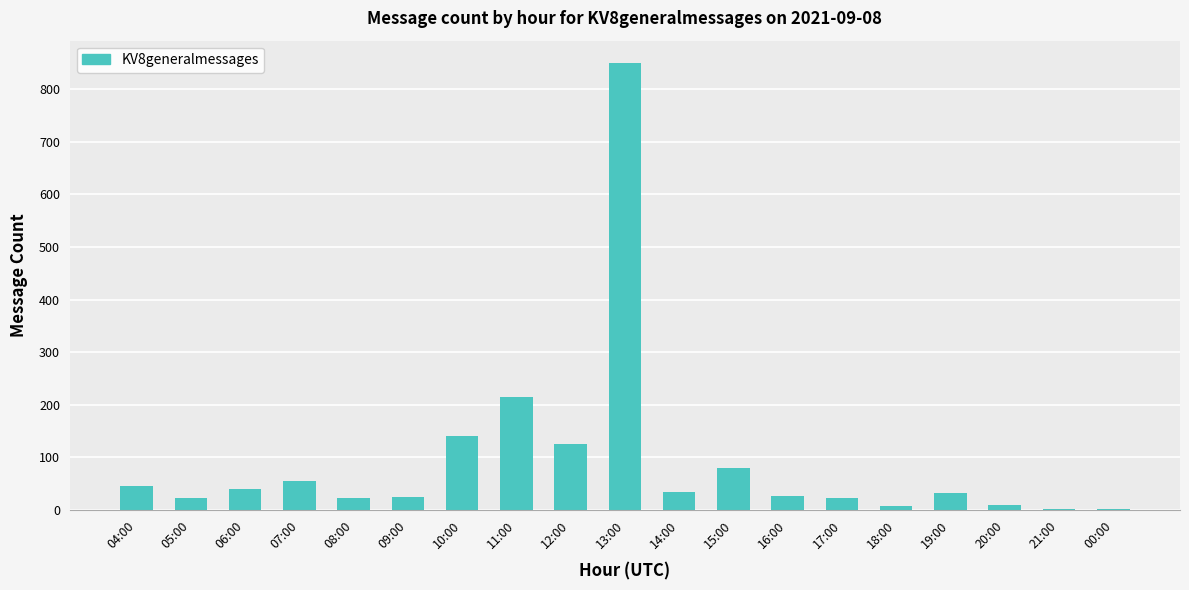

How many distinct data groups are displayed?

1